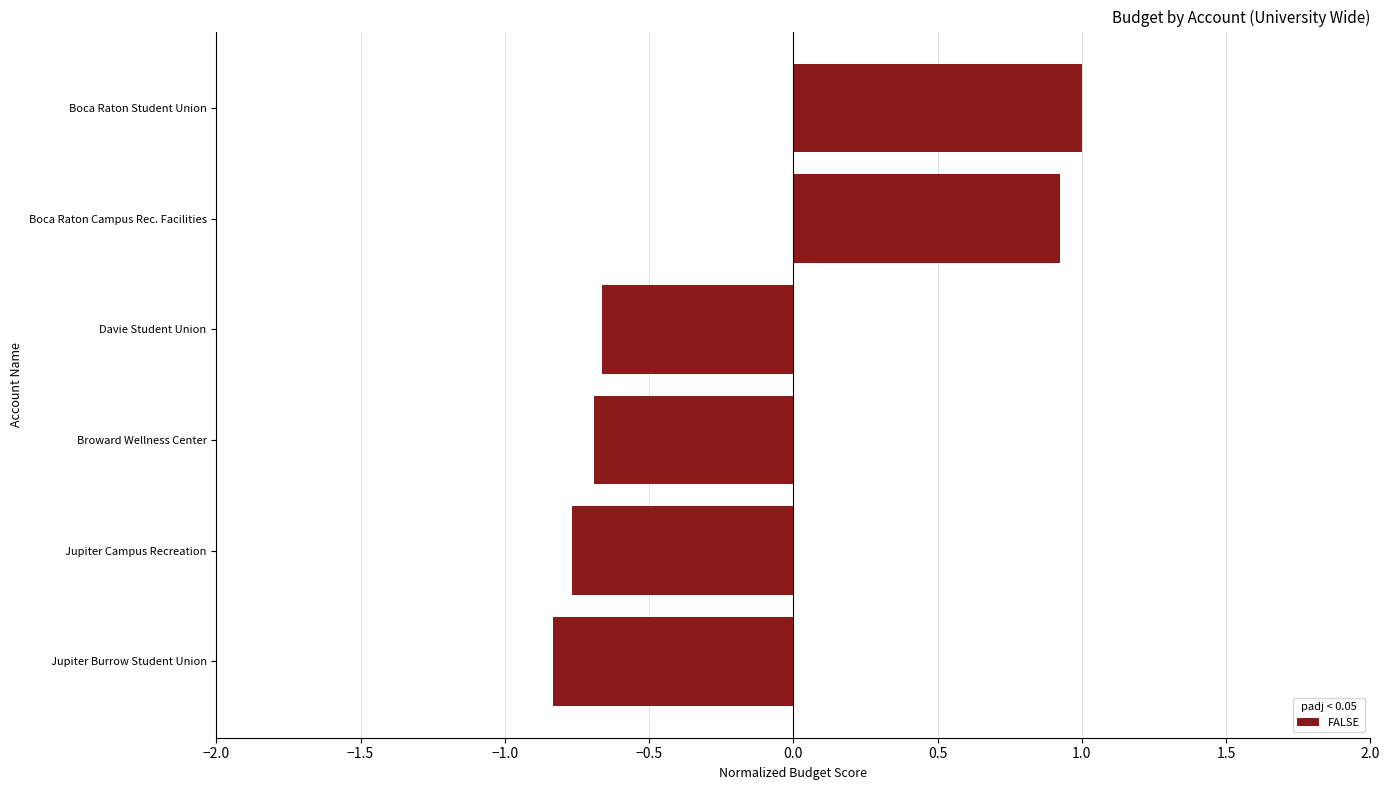

How many values are below 0?

4